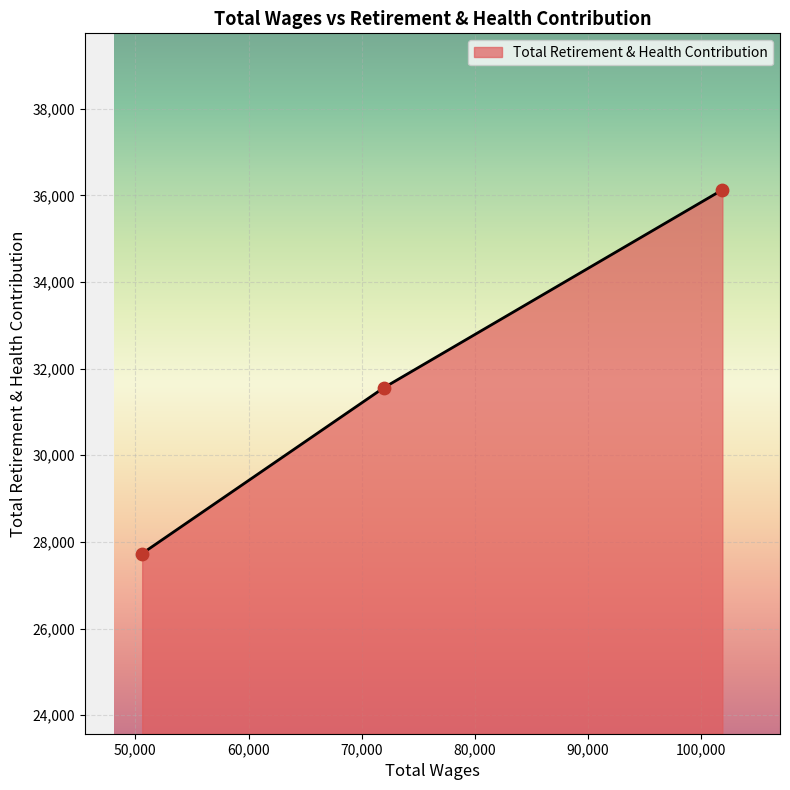

What is the maximum value shown in the chart?

36127